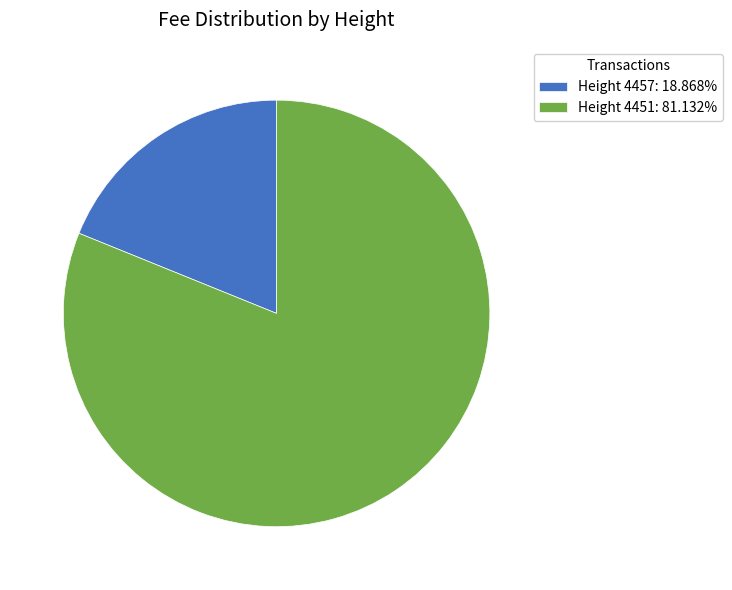

Approximately how many times larger is the value at Height 4451: 81.132% compared to Height 4457: 18.868%?

4.3